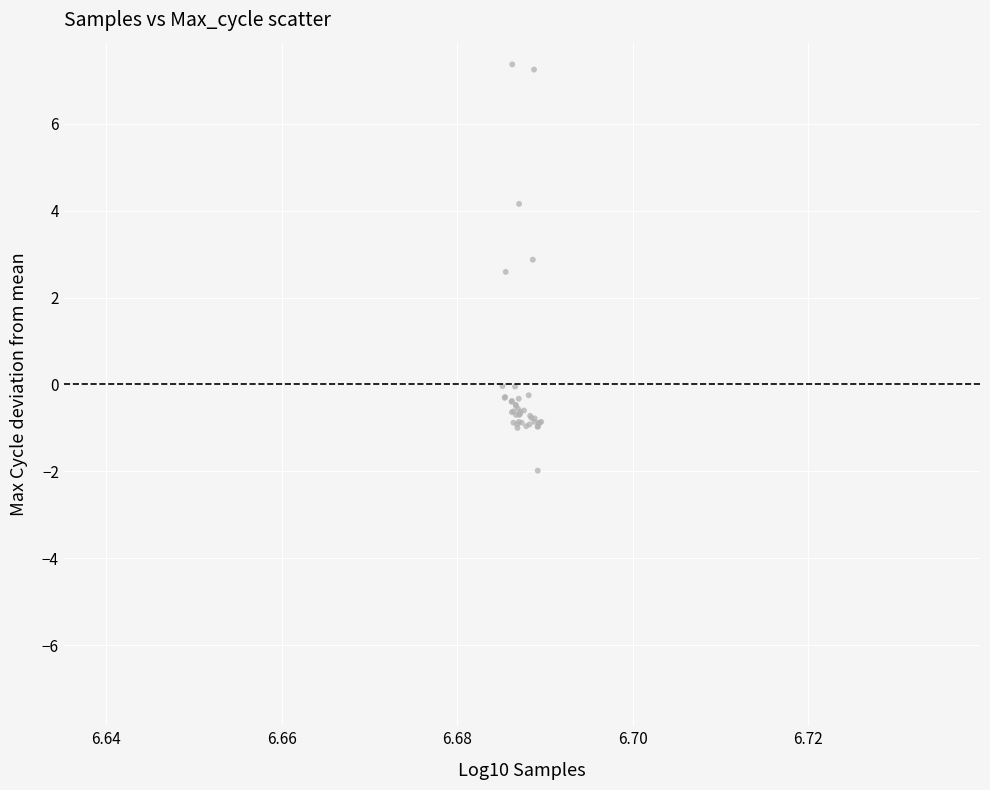

What Y value in the scatter plot is closest to 2?

2.6